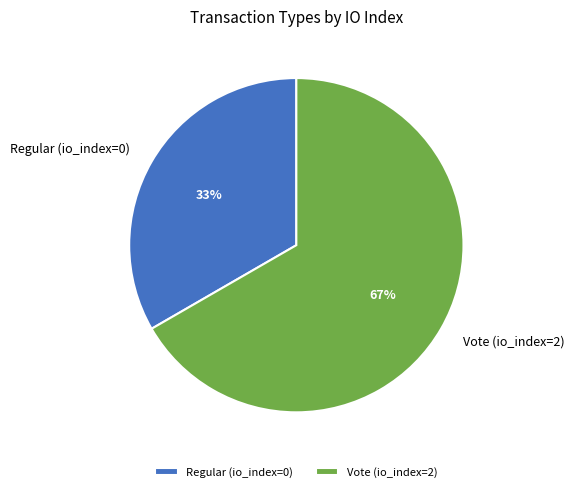

Which slice represents more than half of the pie?

Vote